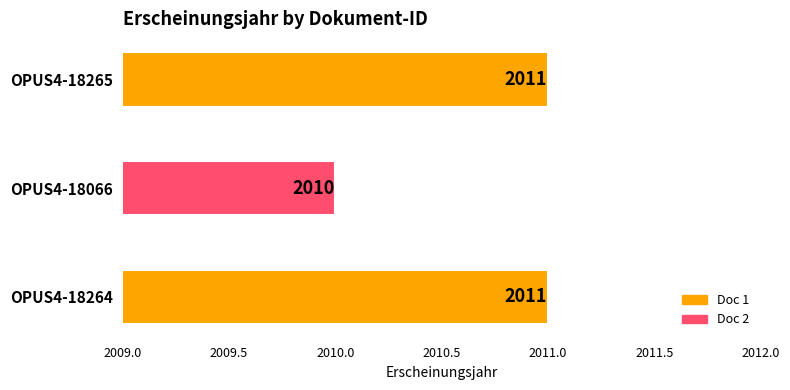

Reading top to bottom, extract all data points from this chart.

2011	2010	2011